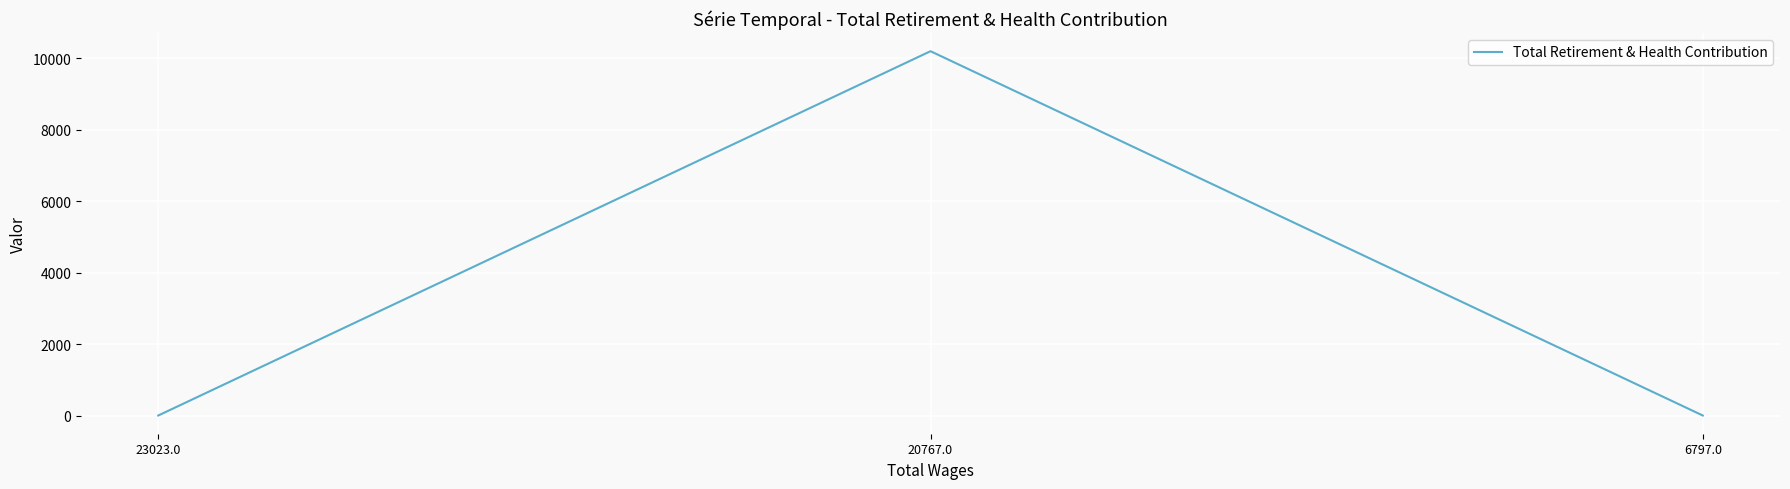

What is the maximum value shown in the chart?

10197